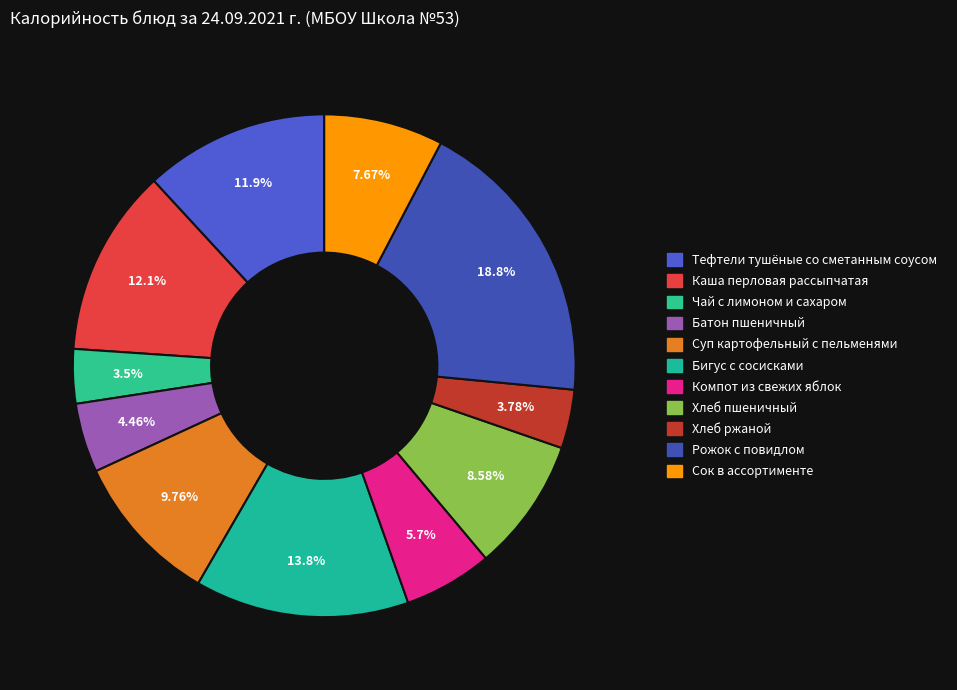

Which has a higher value, Компот из свежих яблок or Бигус с сосисками?

Бигус с сосисками